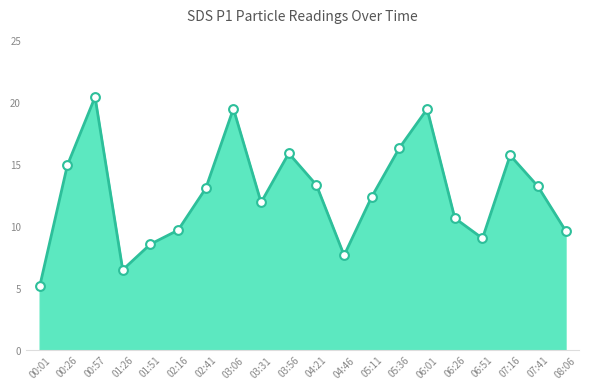

What is the change in value from 01:26 to 05:11?

+5.9